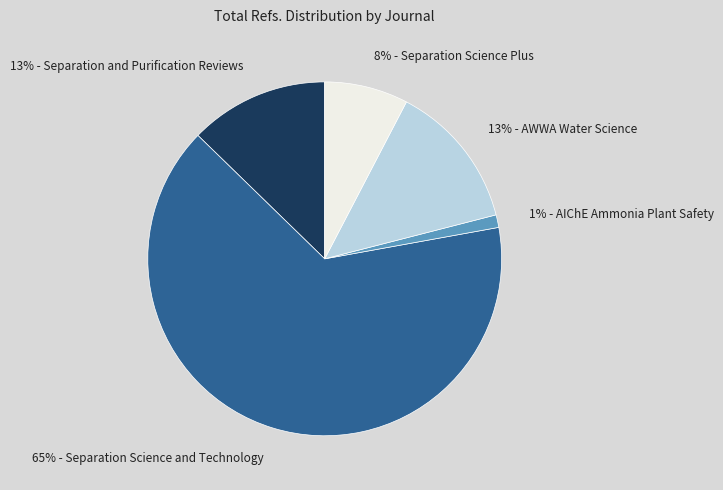

To the nearest percent, what is the difference between the largest and smallest slice percentages?

64%